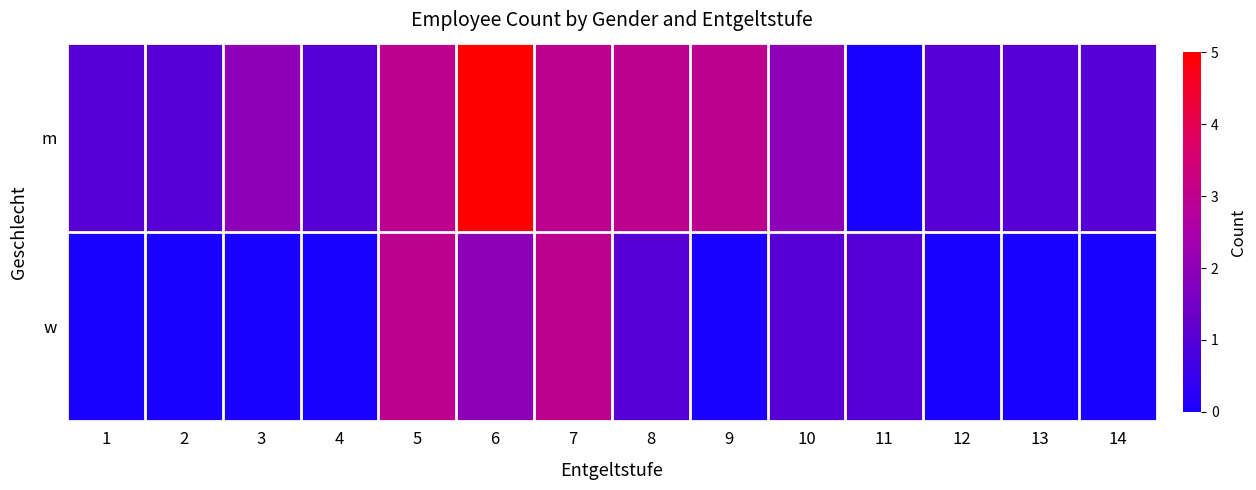

Reading left to right, transcribe all the data shown in this chart.

m: 1=1	2=1	3=2	4=1	5=3	6=5	7=3	8=3	9=3	10=2	11=0	12=1	13=1	14=1
w: 1=0	2=0	3=0	4=0	5=3	6=2	7=3	8=1	9=0	10=1	11=1	12=0	13=0	14=0